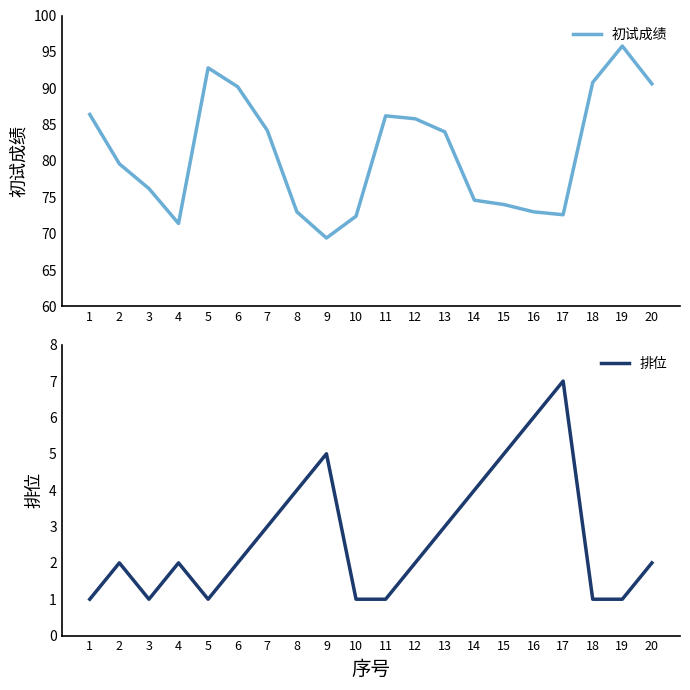

Does the chart display data point markers on the line(s)?

No